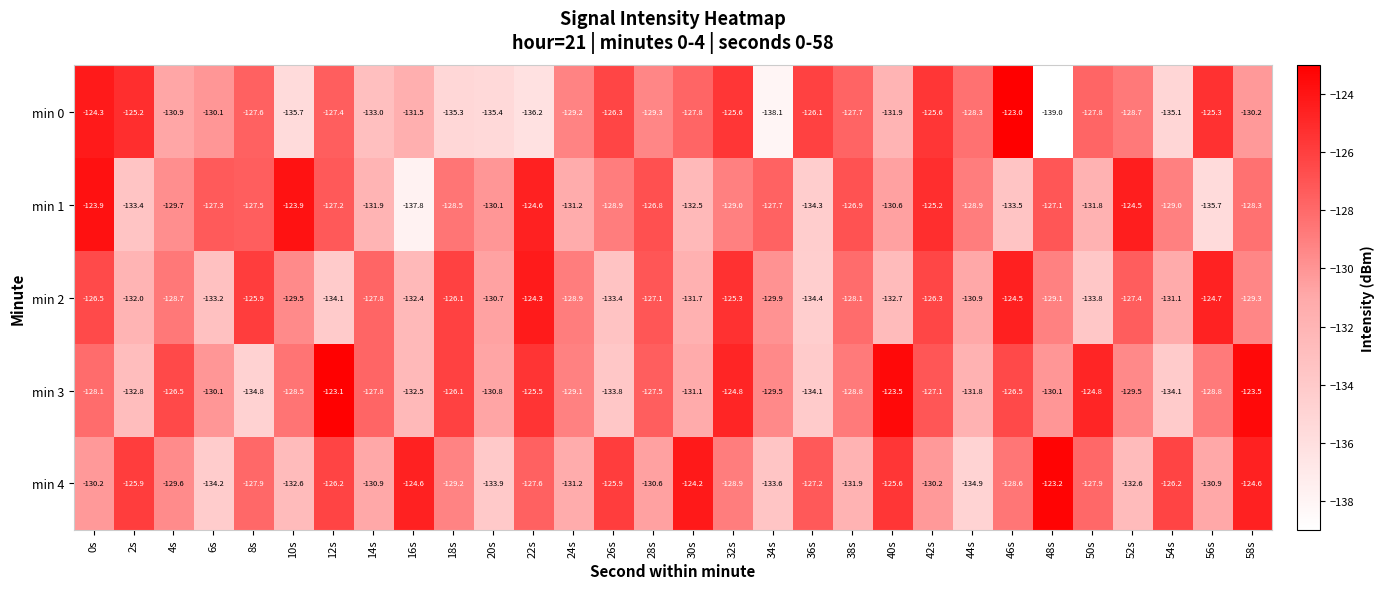

The min 4 series shows -127.9 at 50s. True or false?

True